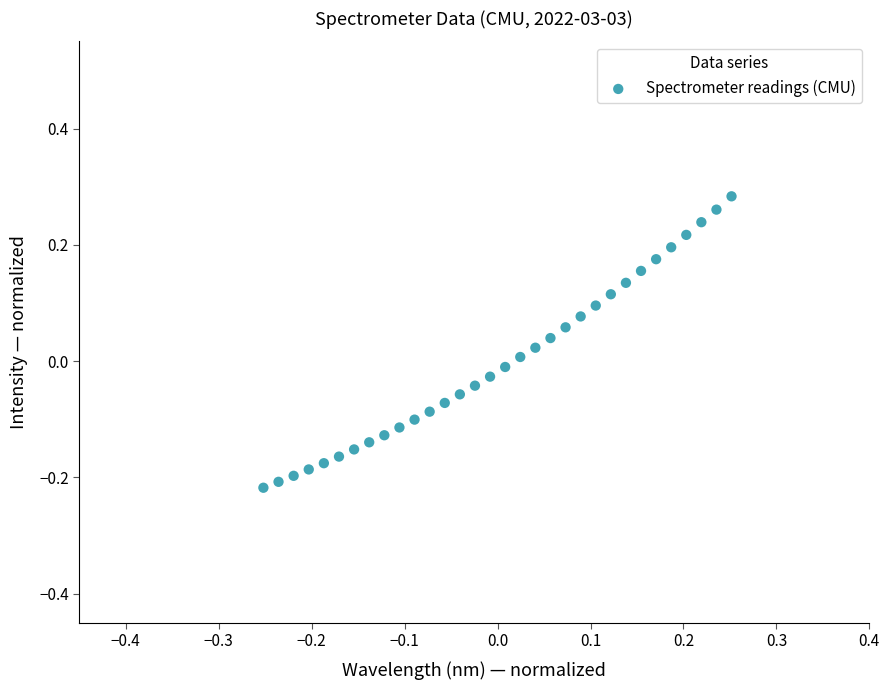

What is the range of X values (max minus min)?

0.5